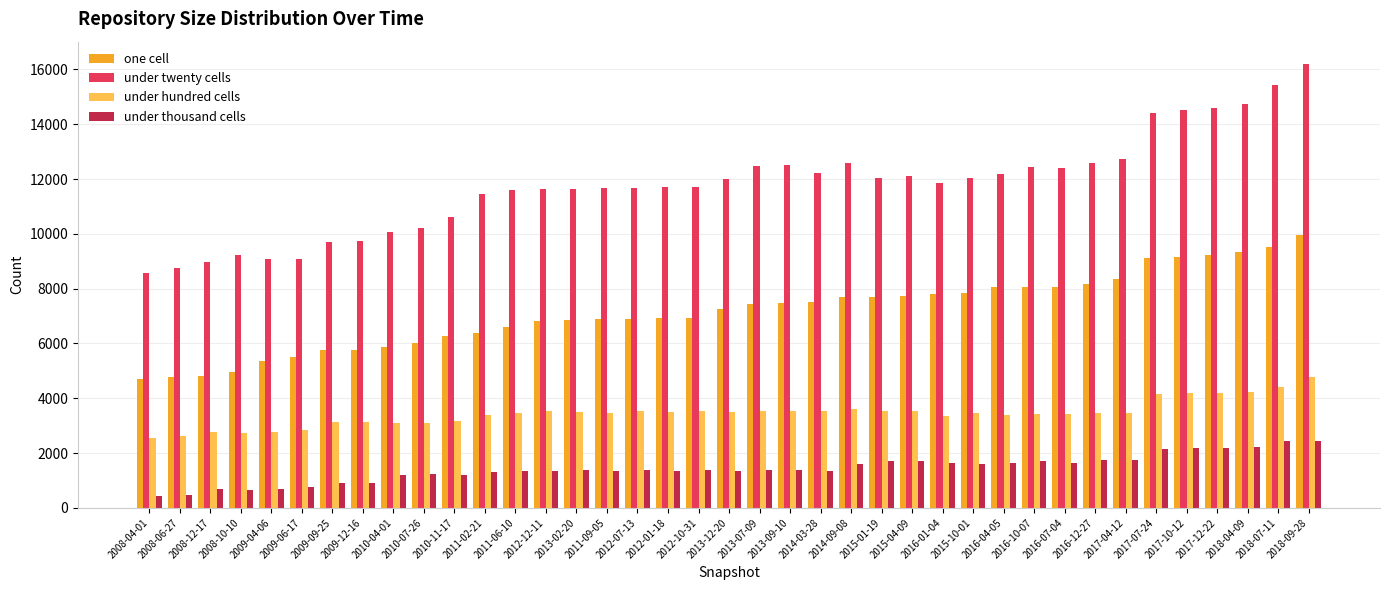

What is the maximum value shown in the chart?

16204